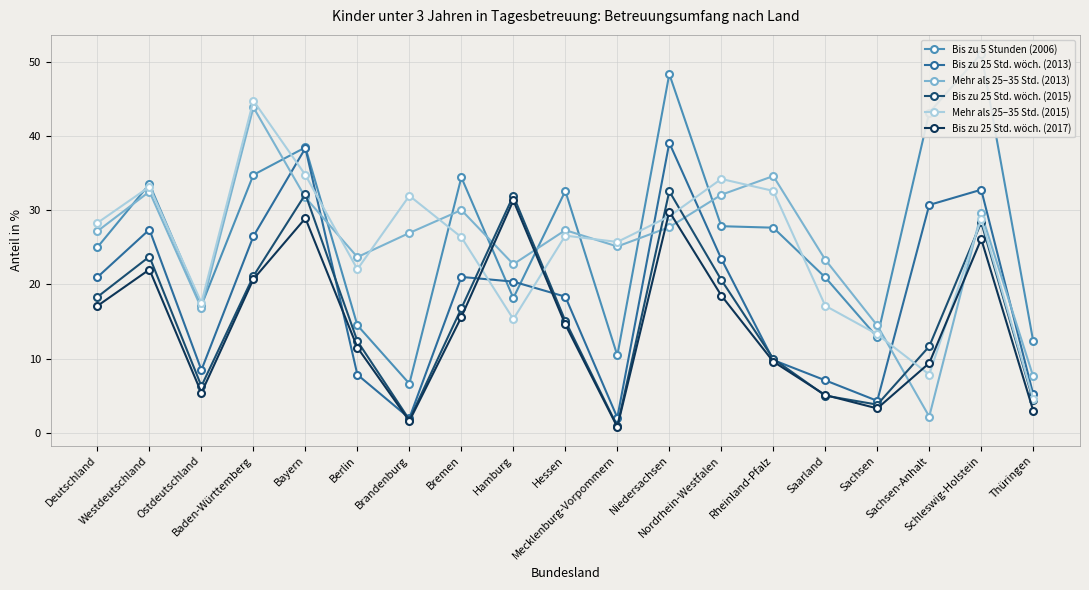

What is the value of the Bis zu 25 Std. wöch. (2017) point at the 4th from the left?

20.7